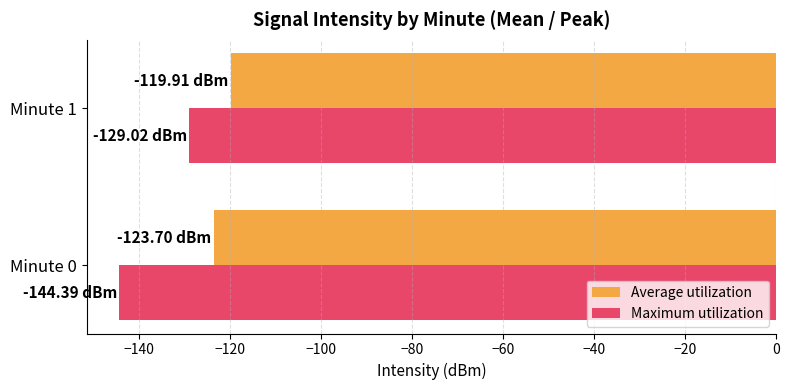

Which series has the largest total across all categories?

Average utilization